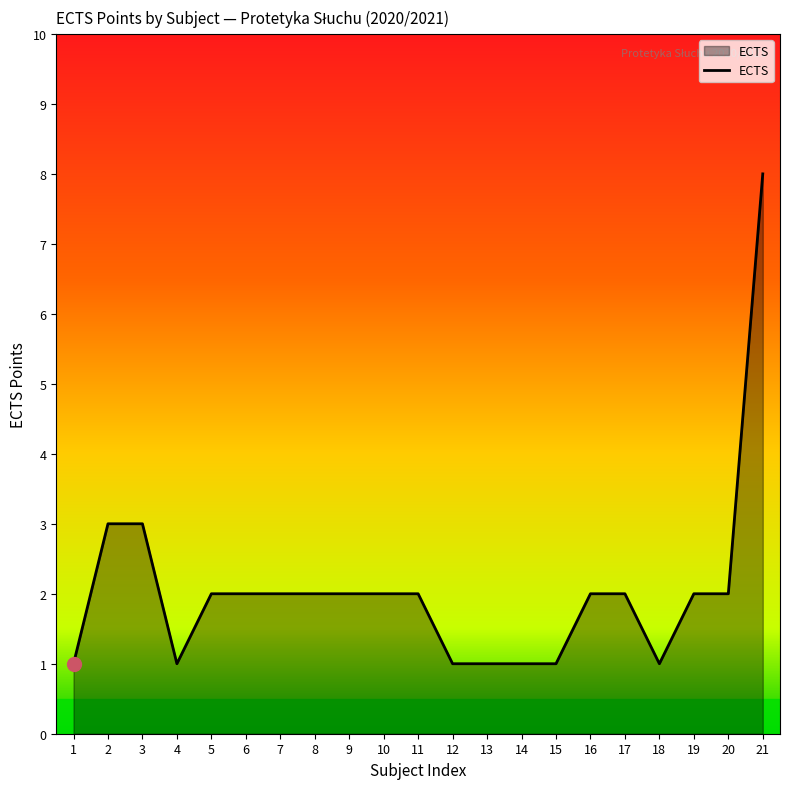

What is the greatest value displayed?

8